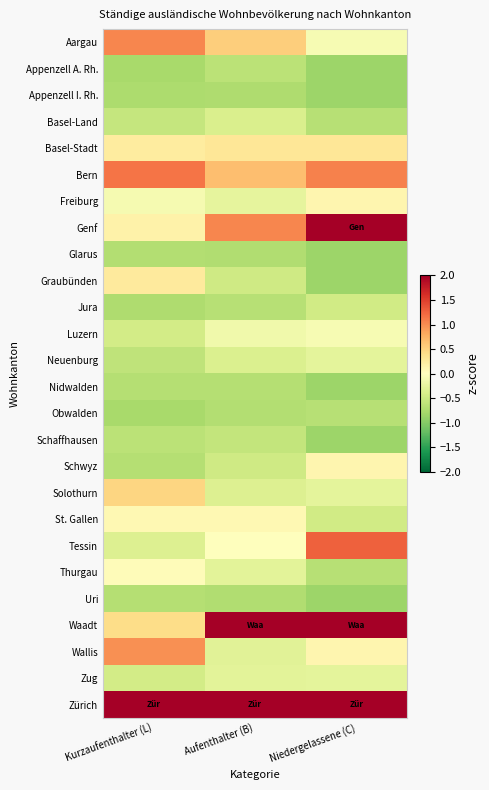

Which series has the largest total across all categories?

Zürich